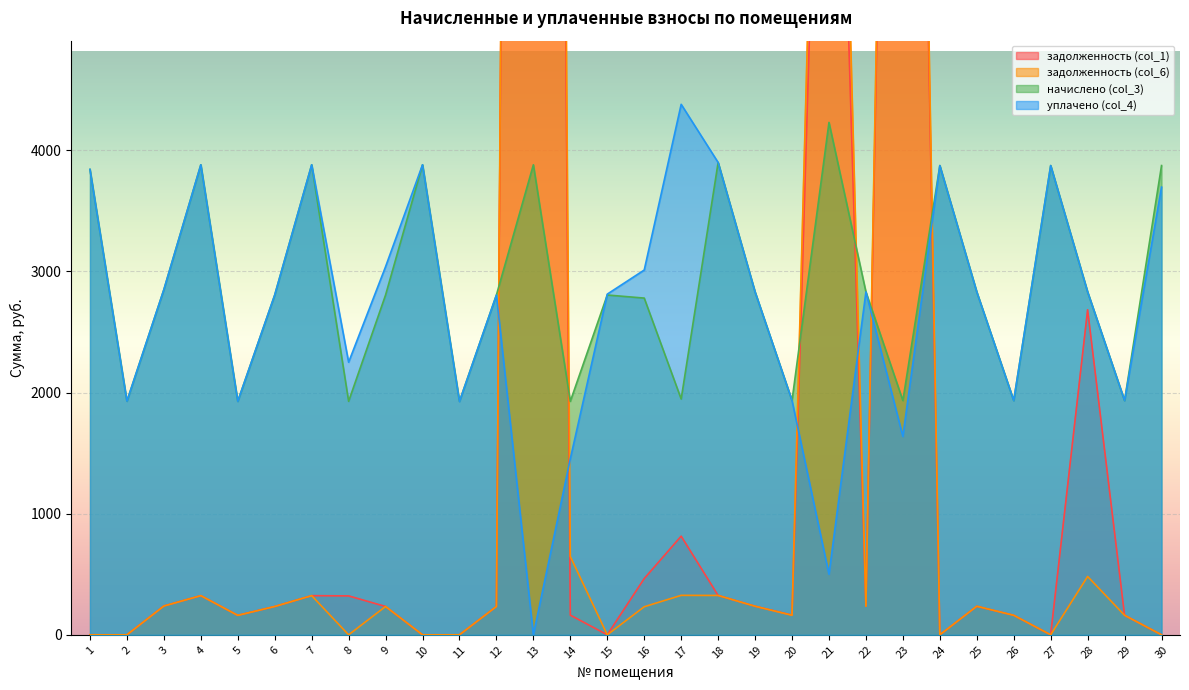

True or false: начислено (col_3) has a value of 3712.8 at 6.

False